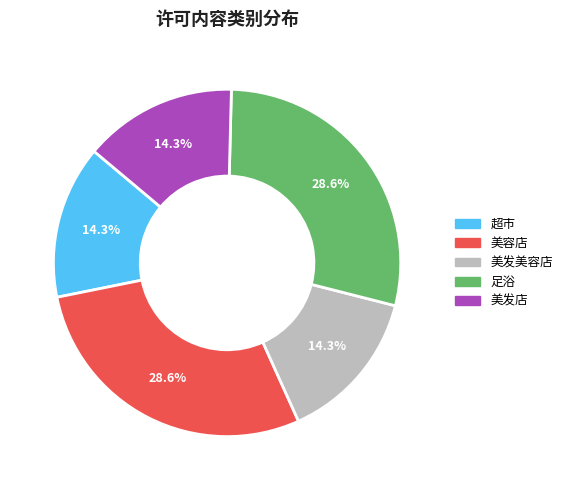

True or false: 美容店 accounts for 15% of the total.

False